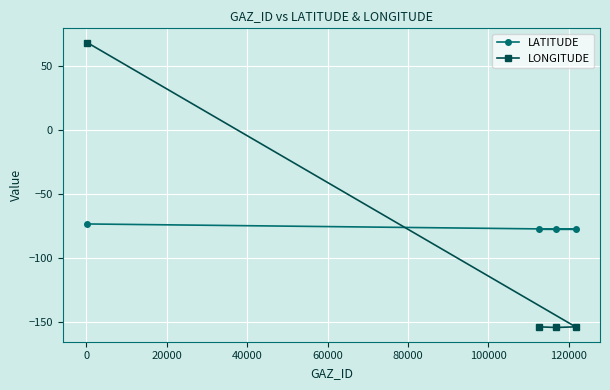

What is the value of the LATITUDE point at the 2nd from the left?

-77.4